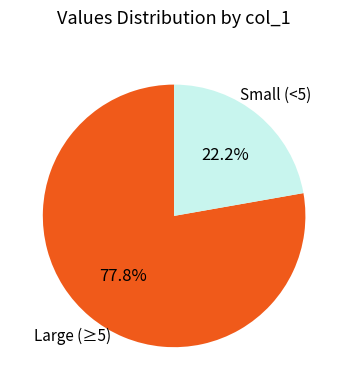

What is the smallest slice in the pie chart?

Small (<5)